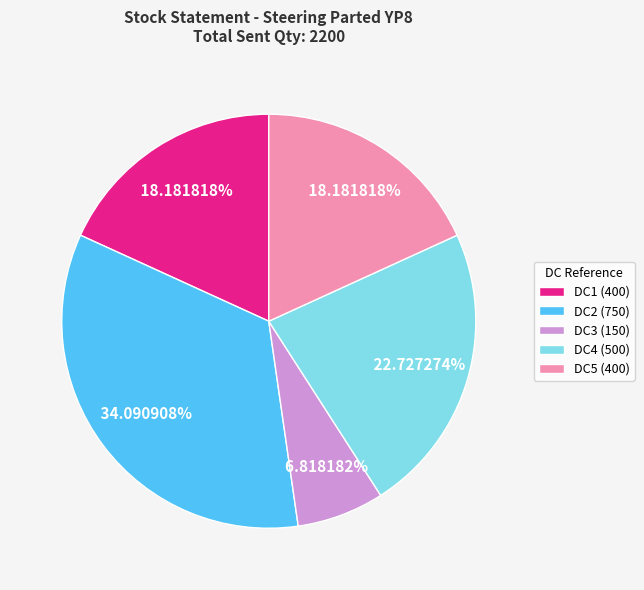

Is DC4 (500) the majority of the pie?

No